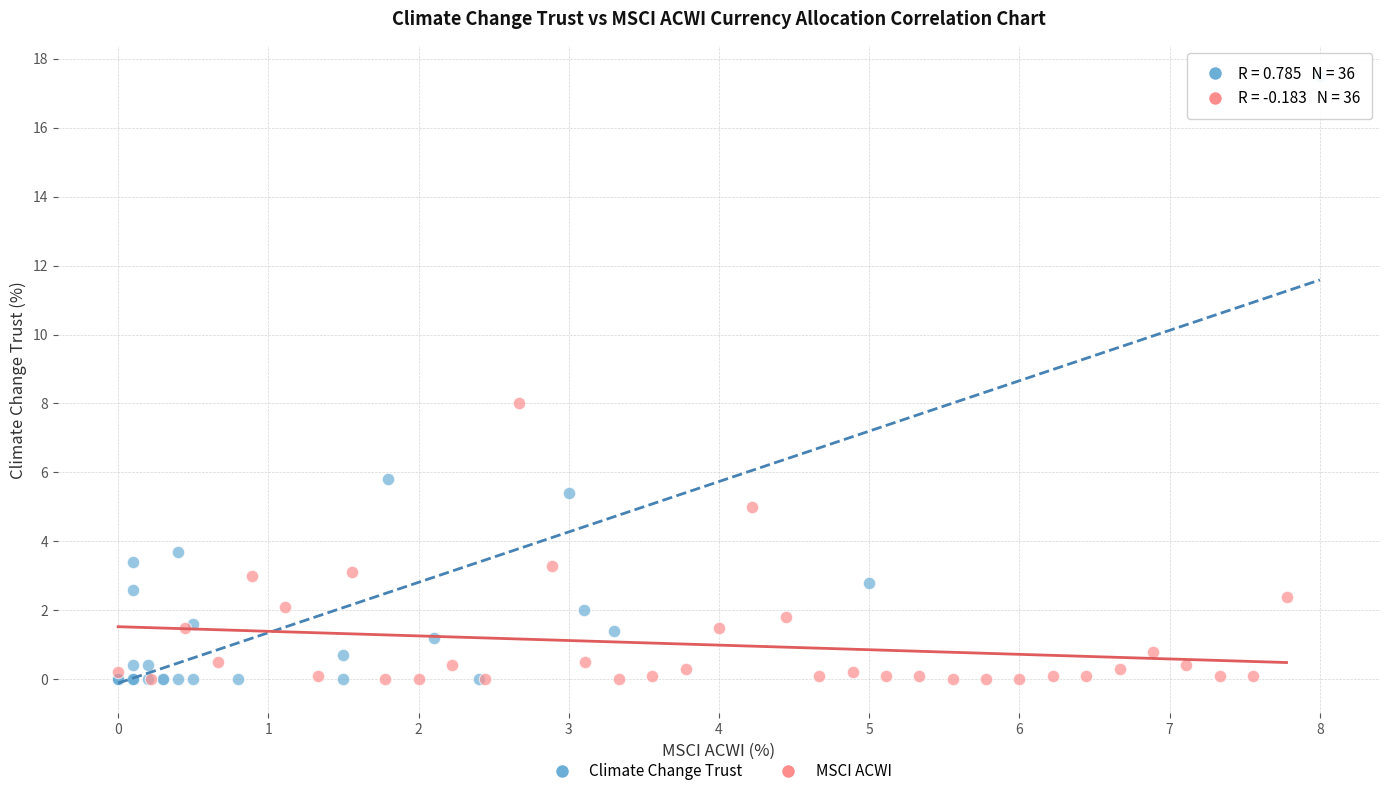

What are all the series names shown in the legend?

Climate Change Trust, MSCI ACWI